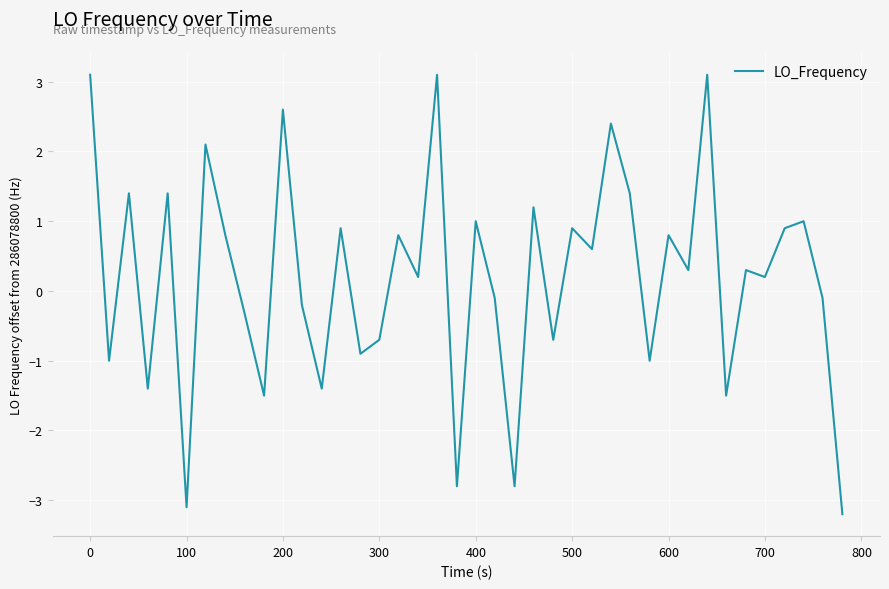

What is the minimum value shown in the chart?

-3.2